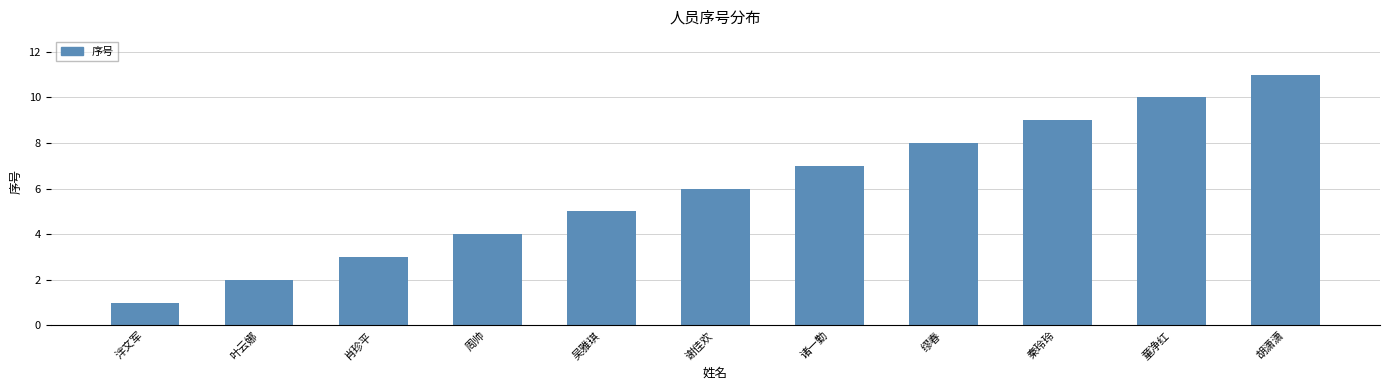

Reading left to right, what are all the values shown in this chart?

泮文军=1	叶云娜=2	肖珍平=3	周帅=4	吴雅琪=5	谢佳欢=6	诸一勤=7	缪春=8	秦玲玲=9	童净红=10	胡潇潇=11